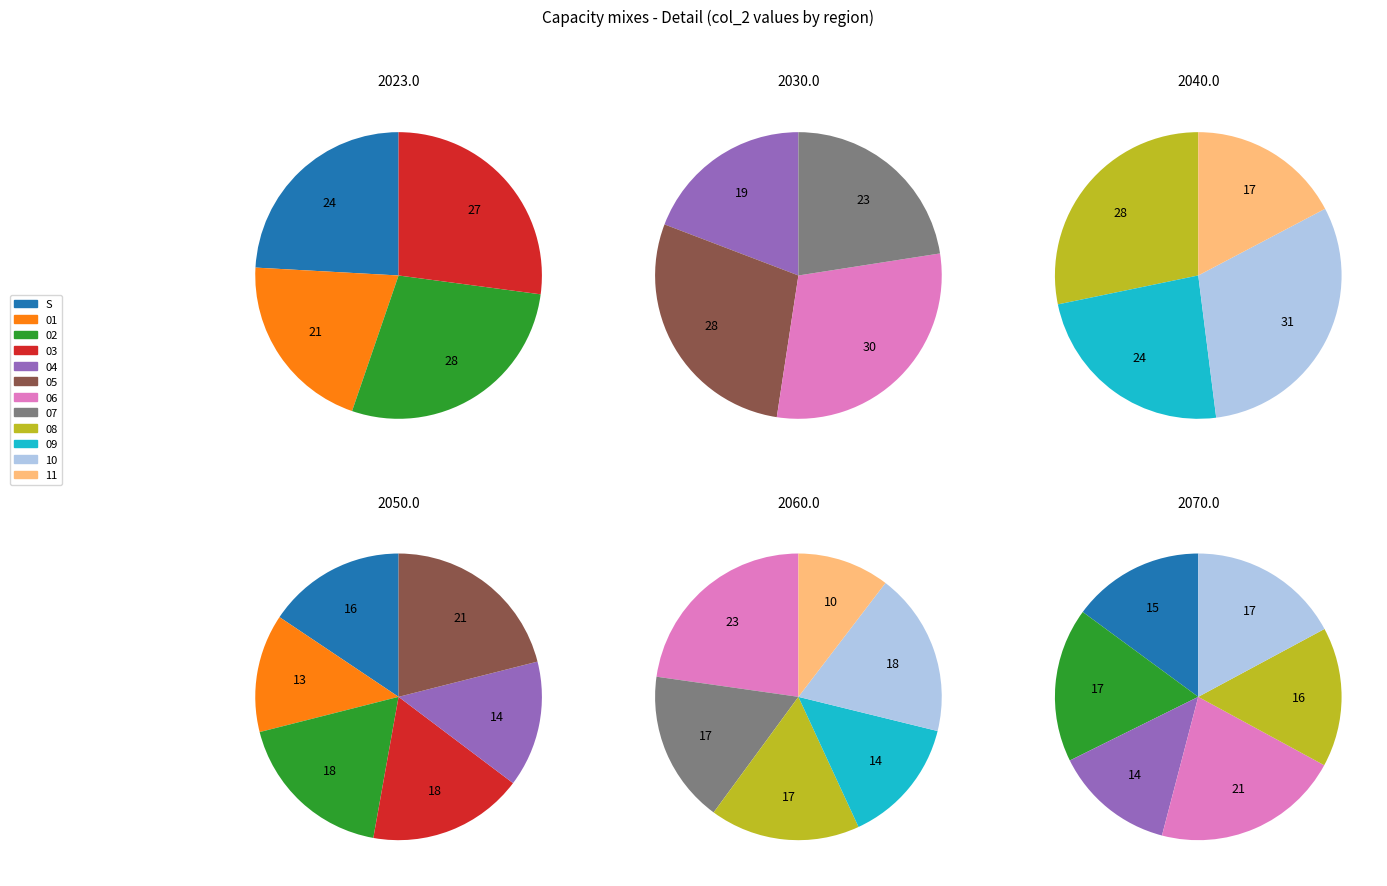

Combined, do 01 and 02 account for over 50%?

No